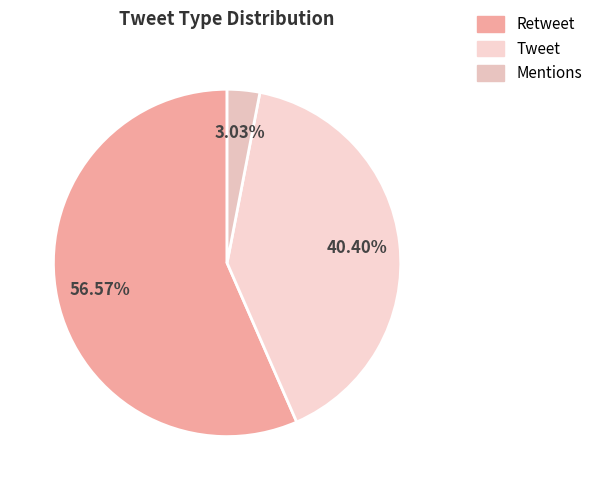

Combined, what portion of the pie is Tweet and Mentions?

43.4%